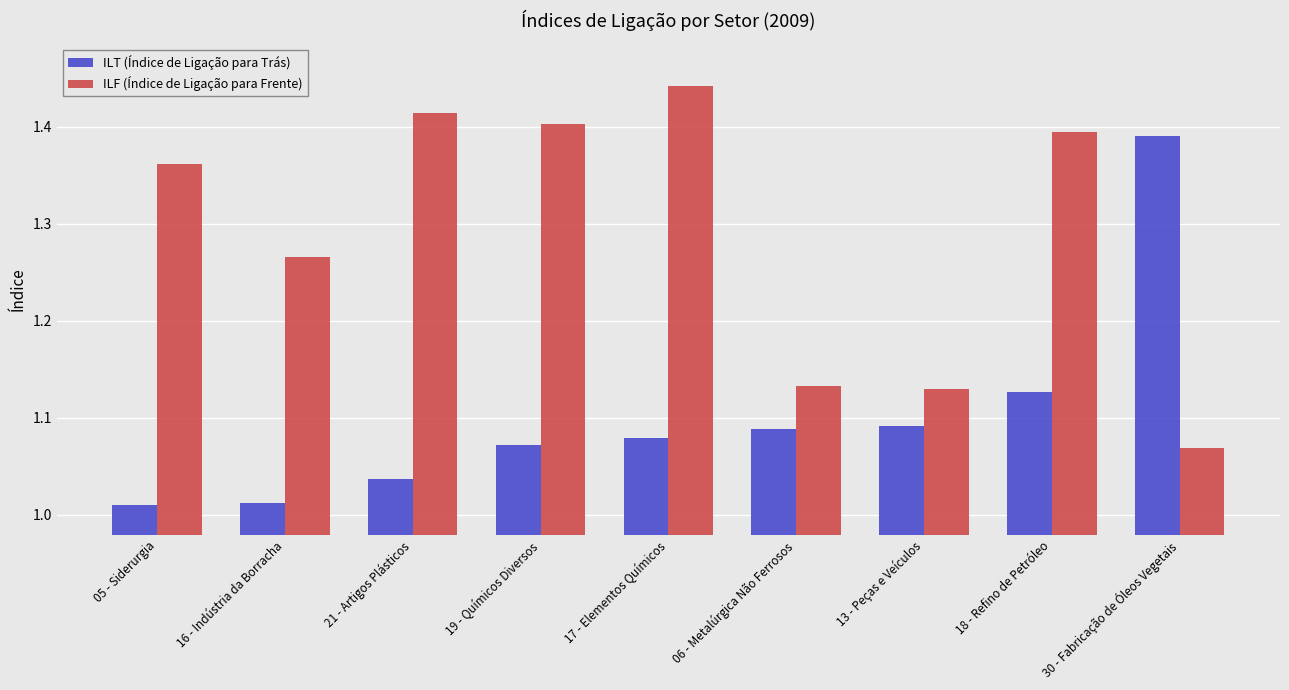

What is the difference between the ILF (Índice de Ligação para Frente) values at 17 - Elementos Químicos and 06 - Metalúrgica Não Ferrosos?

0.3